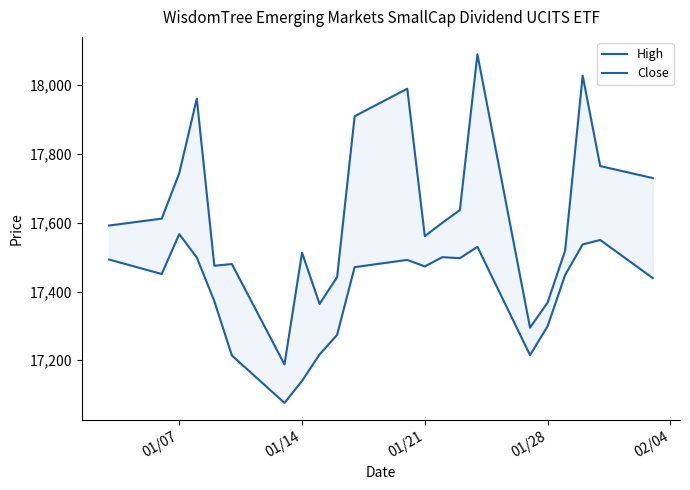

List the series in order of their peak value, lowest first.

Close, High